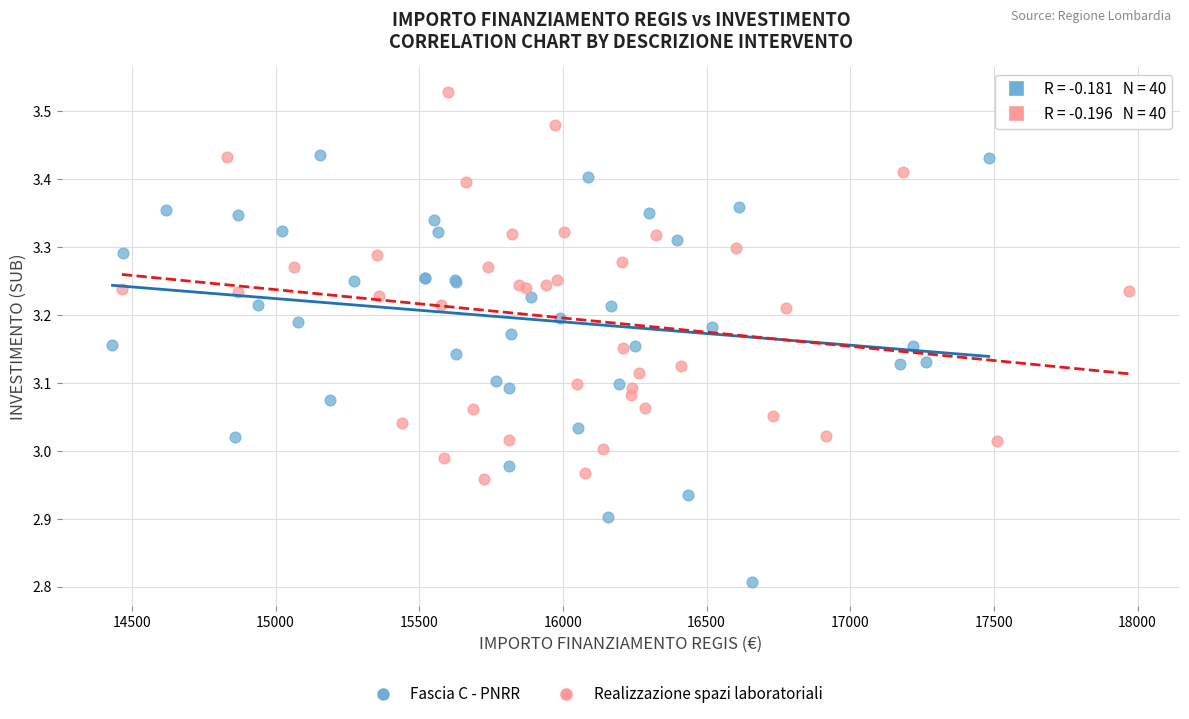

Which series reaches the minimum Y coordinate?

Fascia C - PNRR